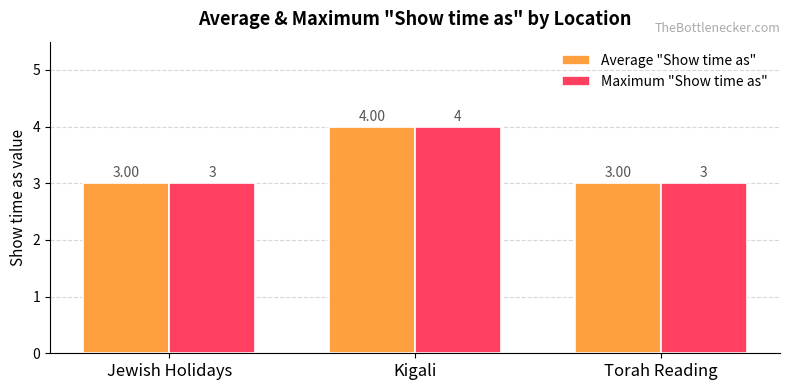

How many series are shown in this chart?

2